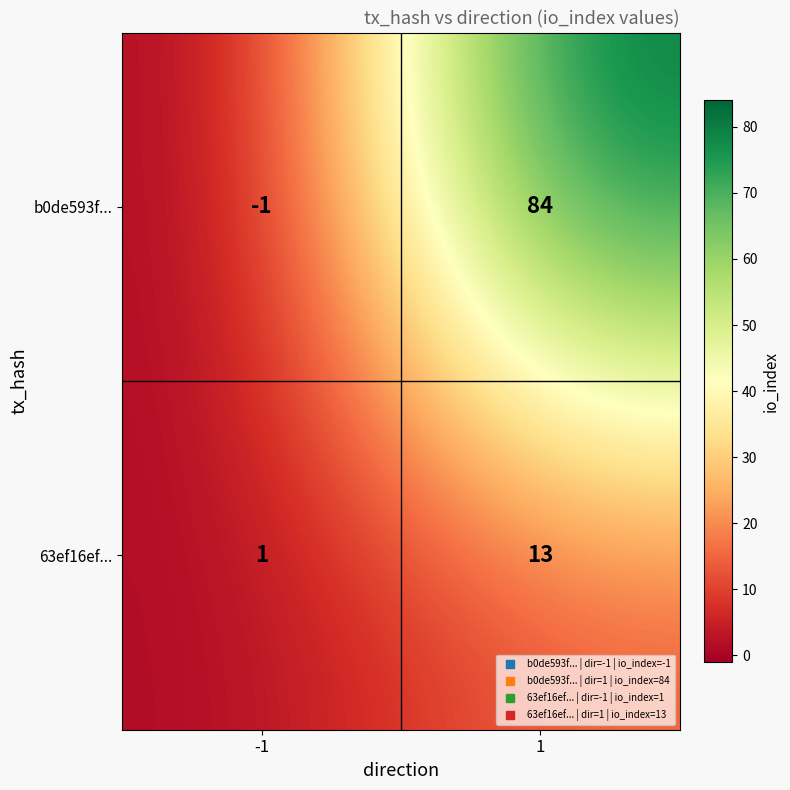

Which category has the lowest value across all series?

-1